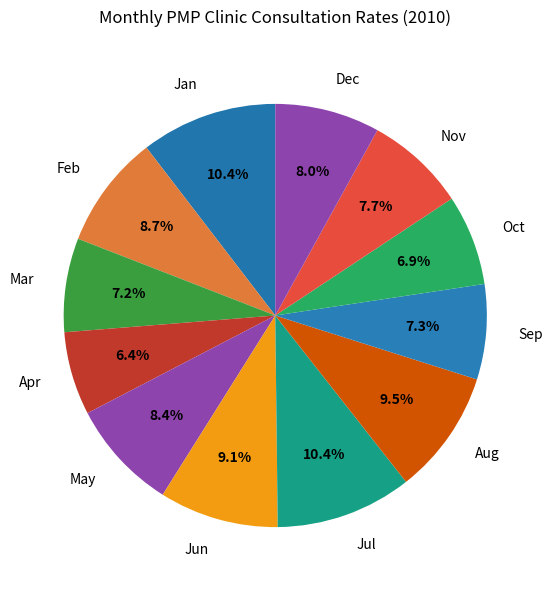

To the nearest percent, what is the difference between the largest and smallest slice percentages?

4%